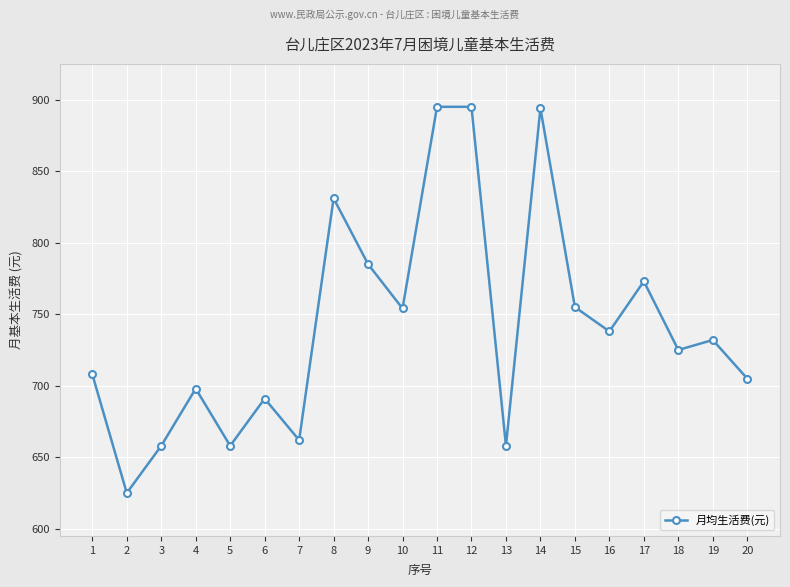

Is it true that the value at 5 is 361?

False